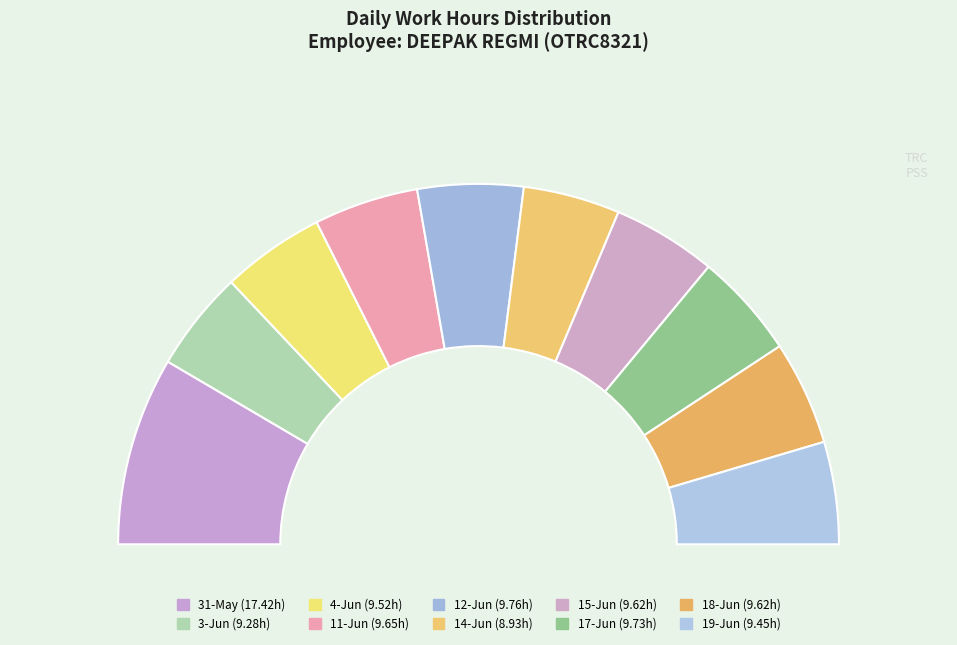

The 3-Jun slice represents 1% of the pie. True or false?

False